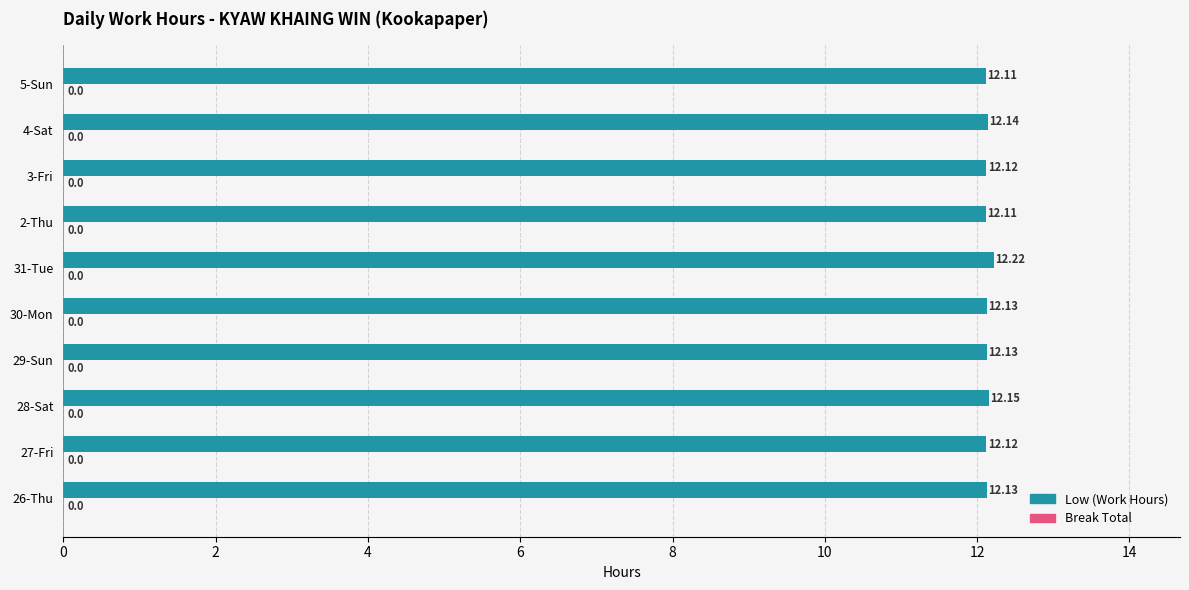

What is the average value?

12.1